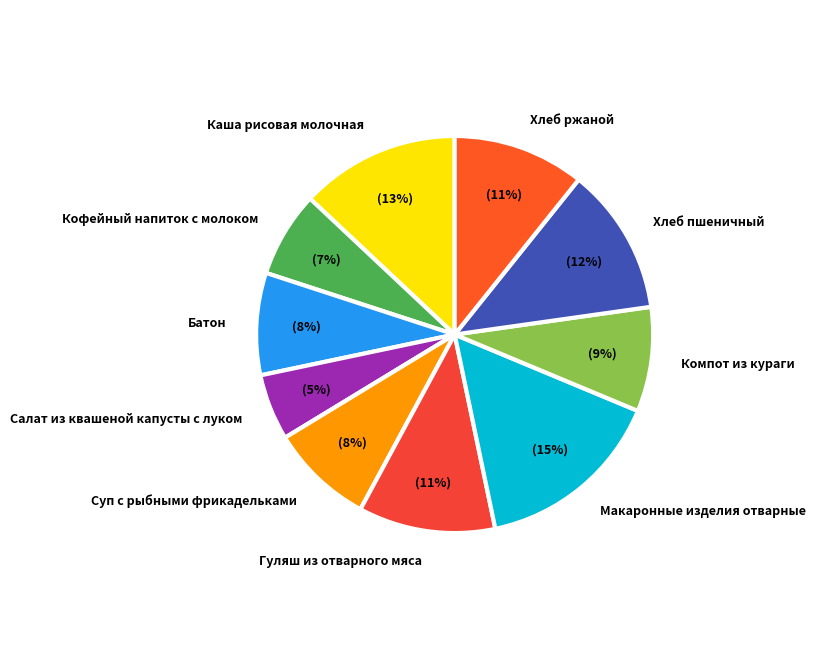

To the nearest percent, what percentage of the pie is Гуляш из отварного мяса?

11%